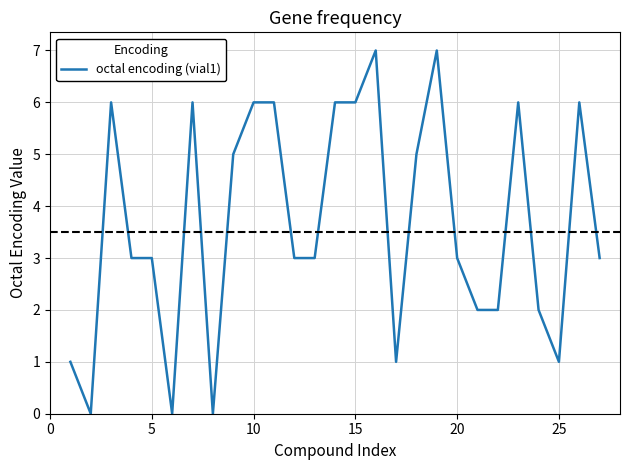

Reading left to right, list all the values displayed in this chart.

1	0	6	3	3	0	6	0	5	6	6	3	3	6	6	7	1	5	7	3	2	2	6	2	1	6	3